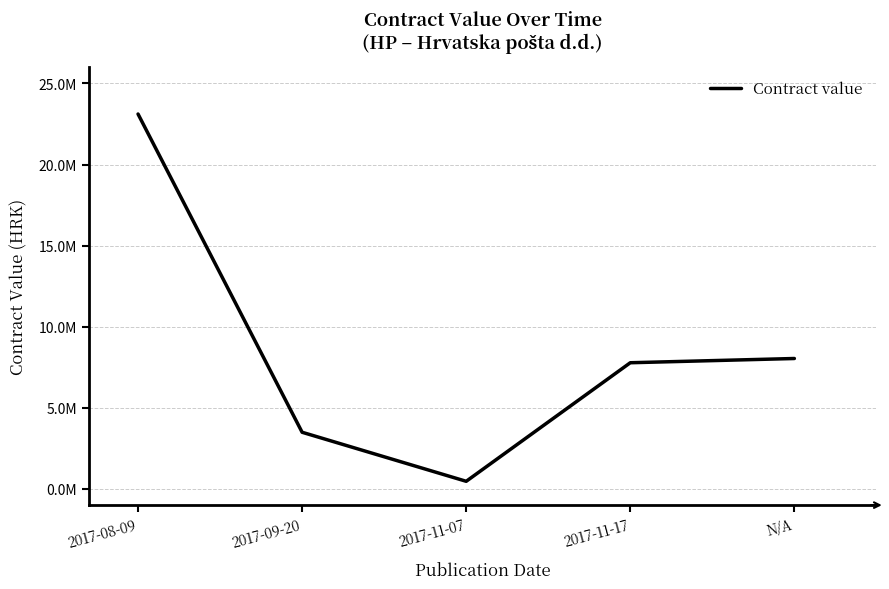

What is the sum of all values?

42900499